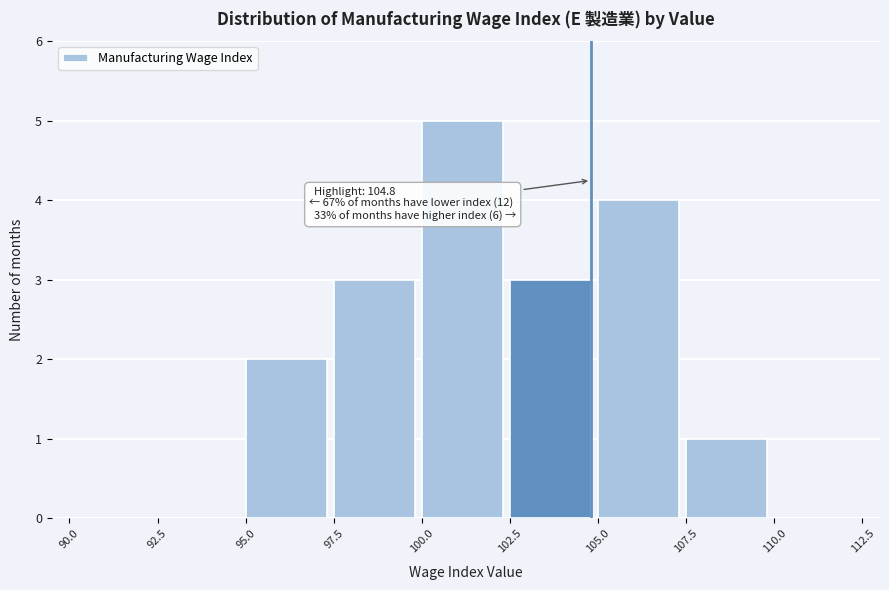

Over which range of the x-axis is the bar tallest?

100.0 to 102.5